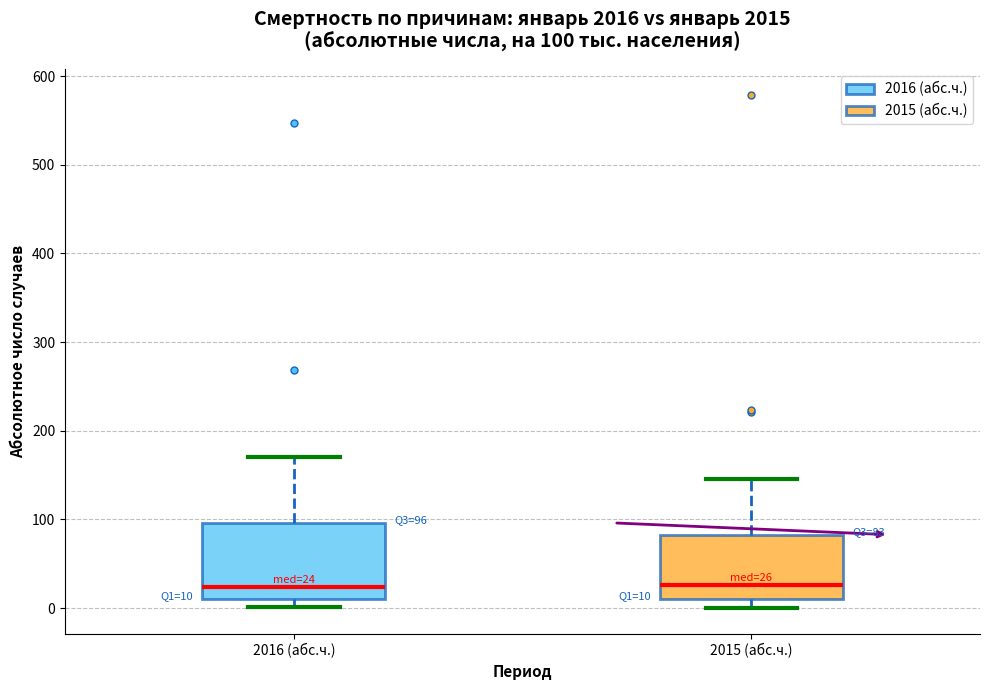

Which box is the tallest, from its lower edge to its upper edge?

2016 (абс.ч.)